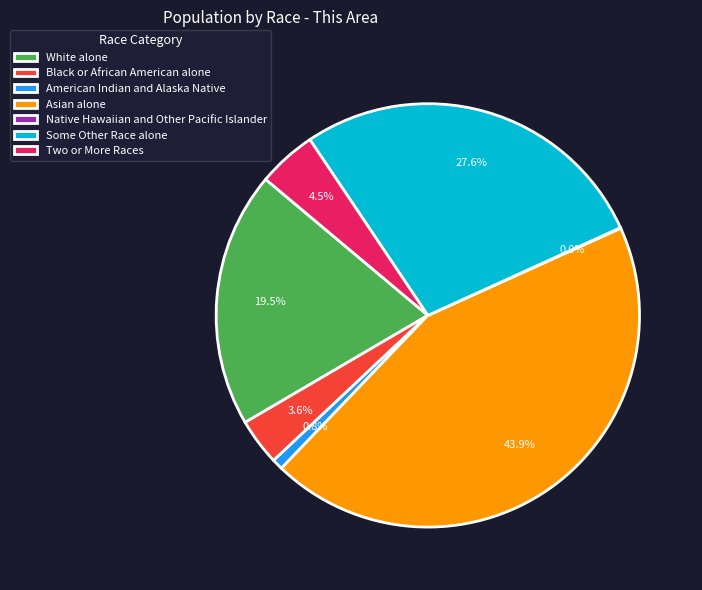

Is it true that Some Other Race alone is 28% of the pie?

True